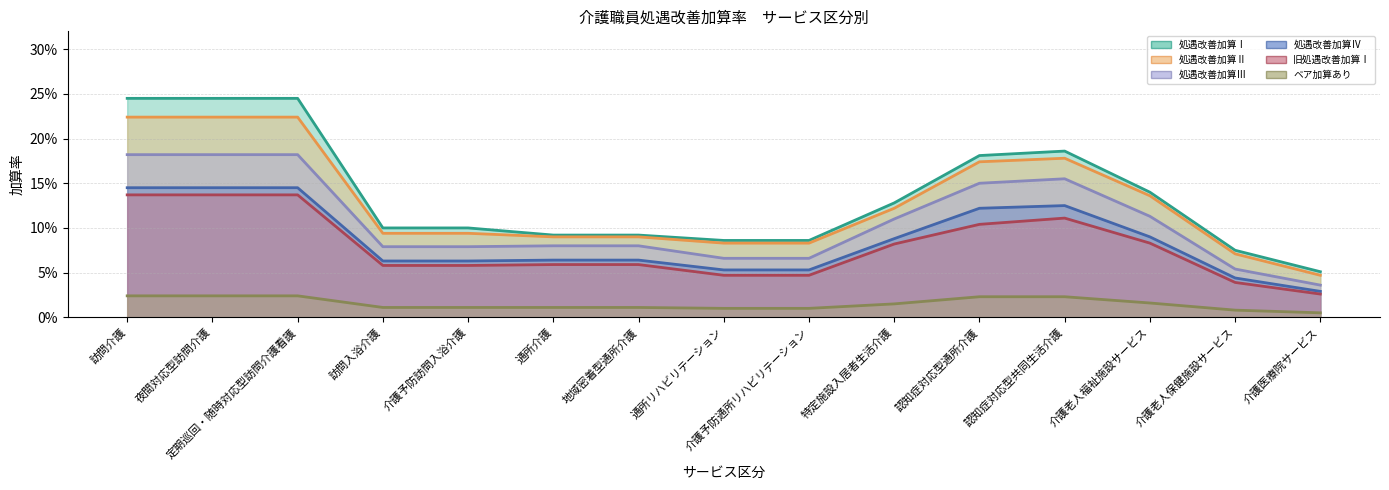

Reading right to left, what are all the values shown in this chart?

処遇改善加算Ⅰ: 0.1	0.1	0.1	0.2	0.2	0.1	0.1	0.1	0.1	0.1	0.1	0.1	0.2	0.2	0.2
処遇改善加算Ⅱ: 0.0	0.1	0.1	0.2	0.2	0.1	0.1	0.1	0.1	0.1	0.1	0.1	0.2	0.2	0.2
処遇改善加算Ⅲ: 0.0	0.1	0.1	0.2	0.1	0.1	0.1	0.1	0.1	0.1	0.1	0.1	0.2	0.2	0.2
処遇改善加算Ⅳ: 0.0	0.0	0.1	0.1	0.1	0.1	0.1	0.1	0.1	0.1	0.1	0.1	0.1	0.1	0.1
旧処遇改善加算Ⅰ: 0.0	0.0	0.1	0.1	0.1	0.1	0.0	0.0	0.1	0.1	0.1	0.1	0.1	0.1	0.1
ベア加算あり: 0.0	0.0	0.0	0.0	0.0	0.0	0.0	0.0	0.0	0.0	0.0	0.0	0.0	0.0	0.0